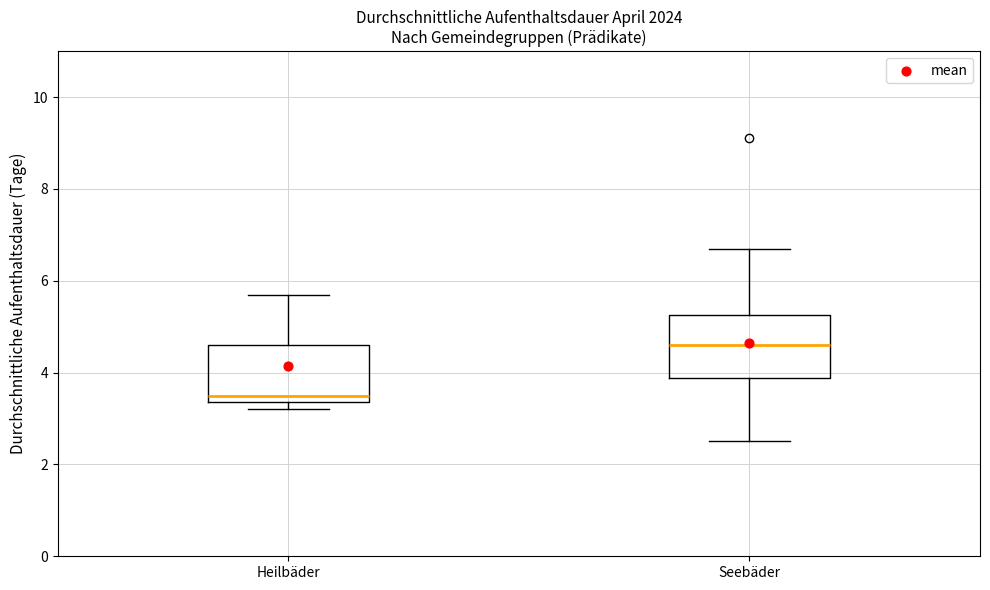

Which box's median line is the highest?

Seebäder